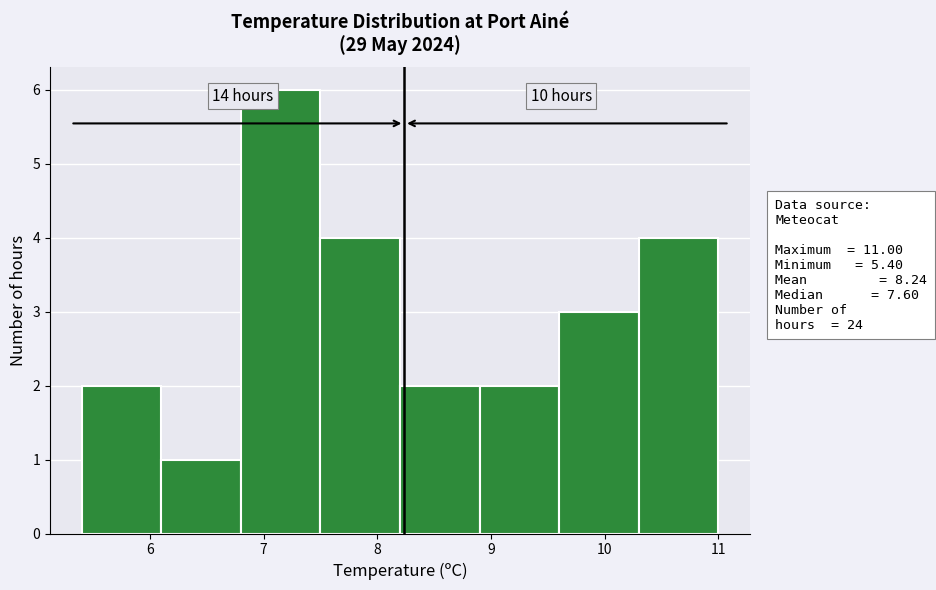

Which range on the x-axis has the tallest bar?

6.8 to 7.5